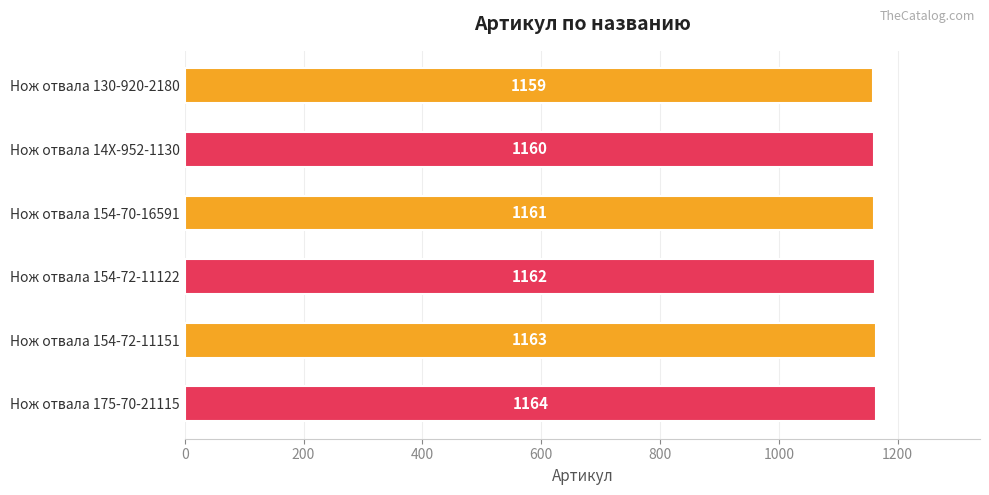

What is the difference between the maximum and minimum values?

5